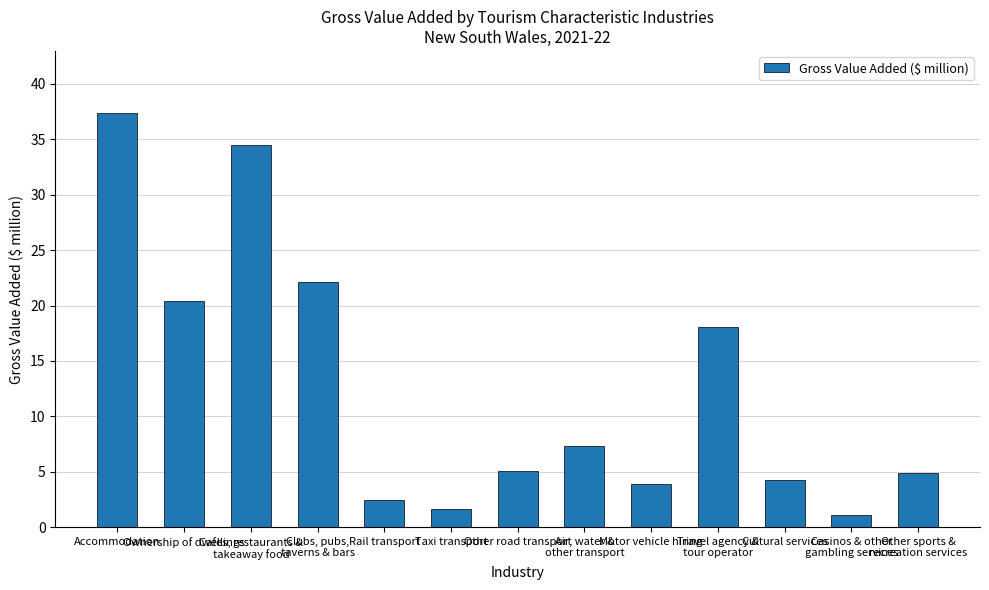

What position from the left is Casinos & other
gambling services?

12